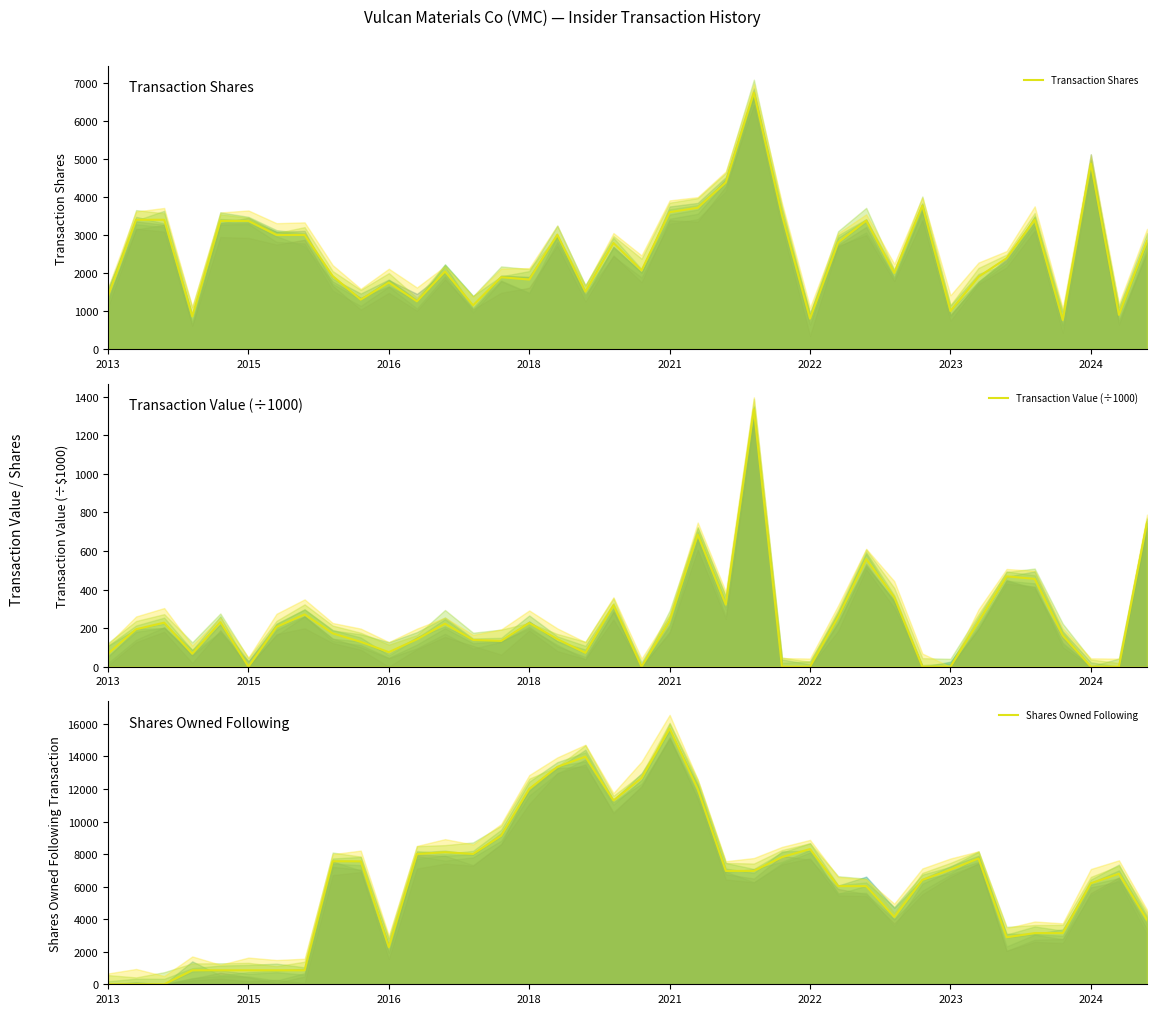

What is the difference between the second highest and second lowest values in the Transaction Shares series?

4079.0